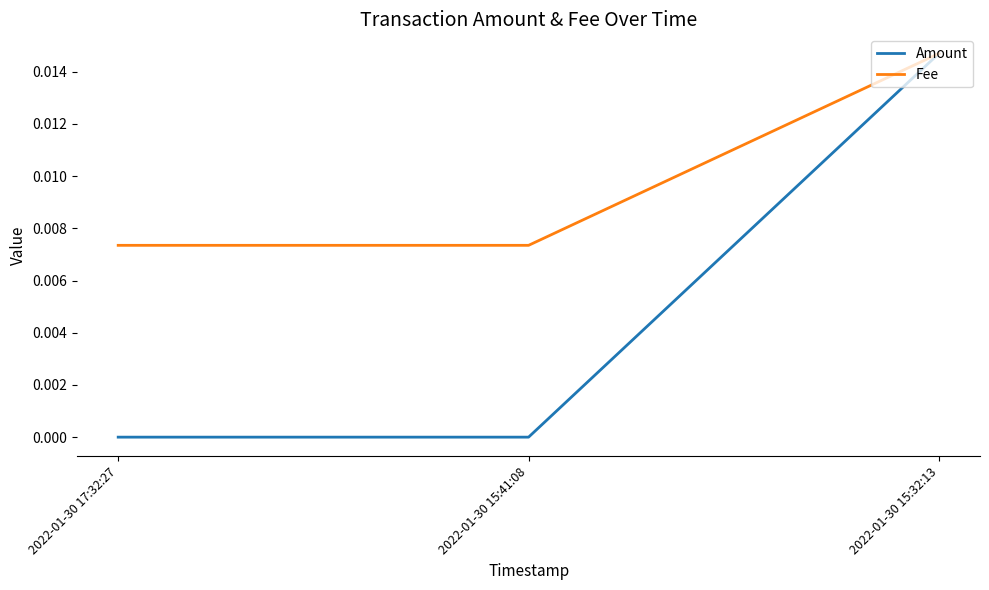

How many lines are shown in the chart?

2